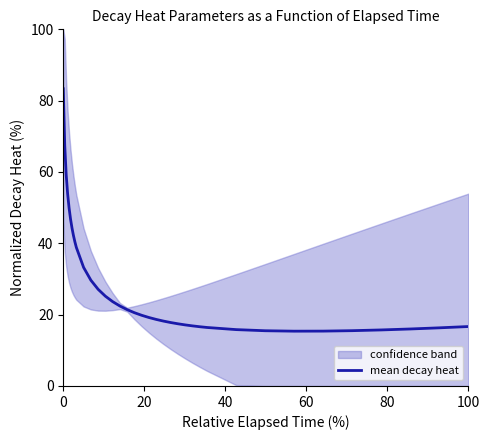

What is the highest value of the mean decay heat series?

83.3